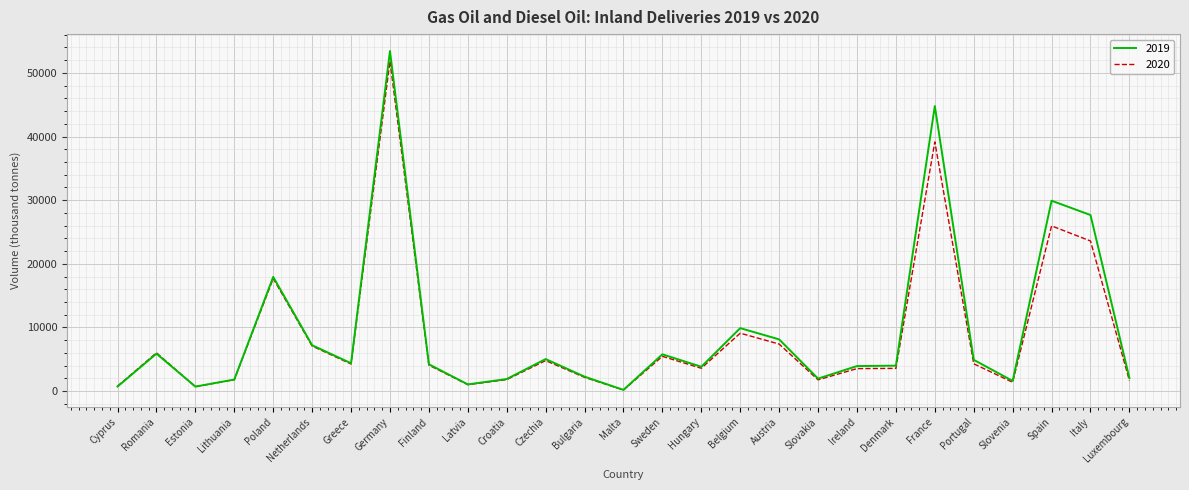

What is the sum of all 2019 values?

255359.4